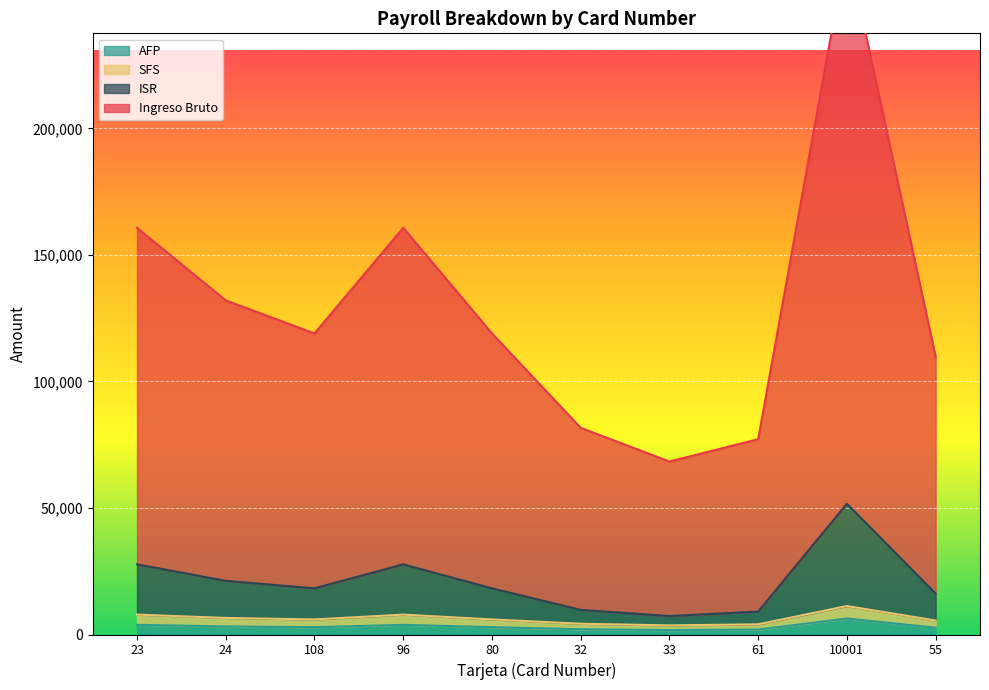

What is the highest value of the AFP series?

6314.0